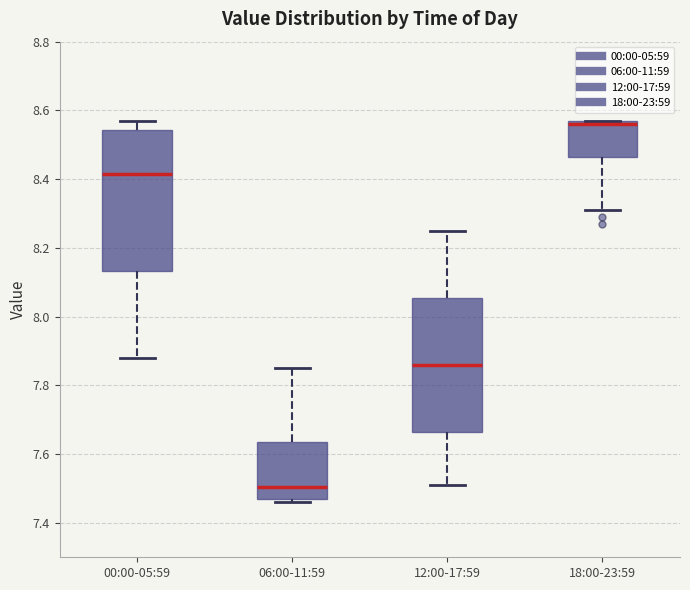

Which box's median line is the lowest?

06:00-11:59